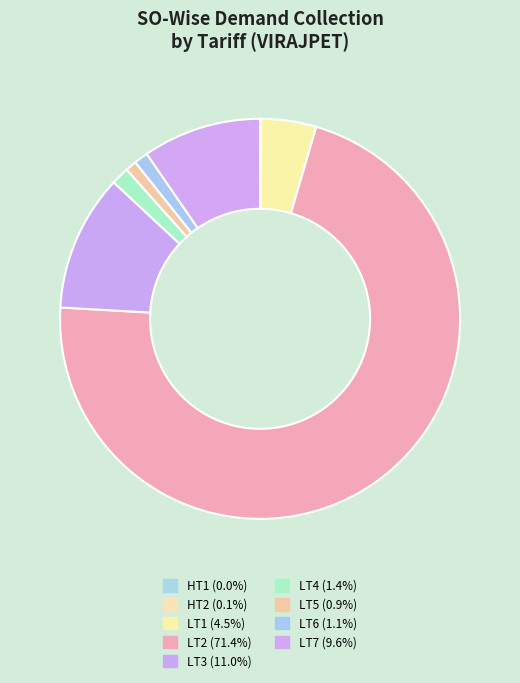

True or false: LT7 accounts for 10% of the total.

True